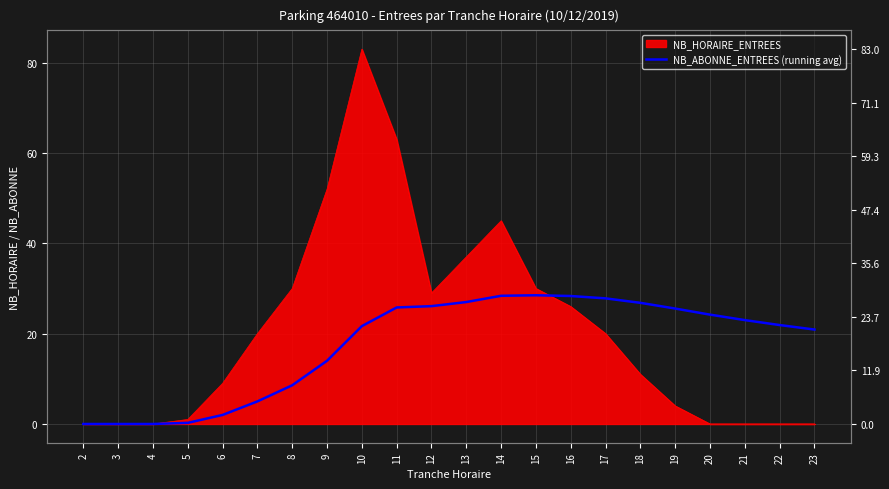

Where does the data first go above 23?

11